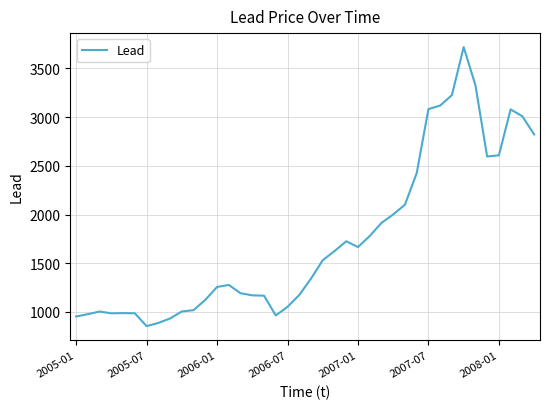

What is the smallest value displayed?

854.5